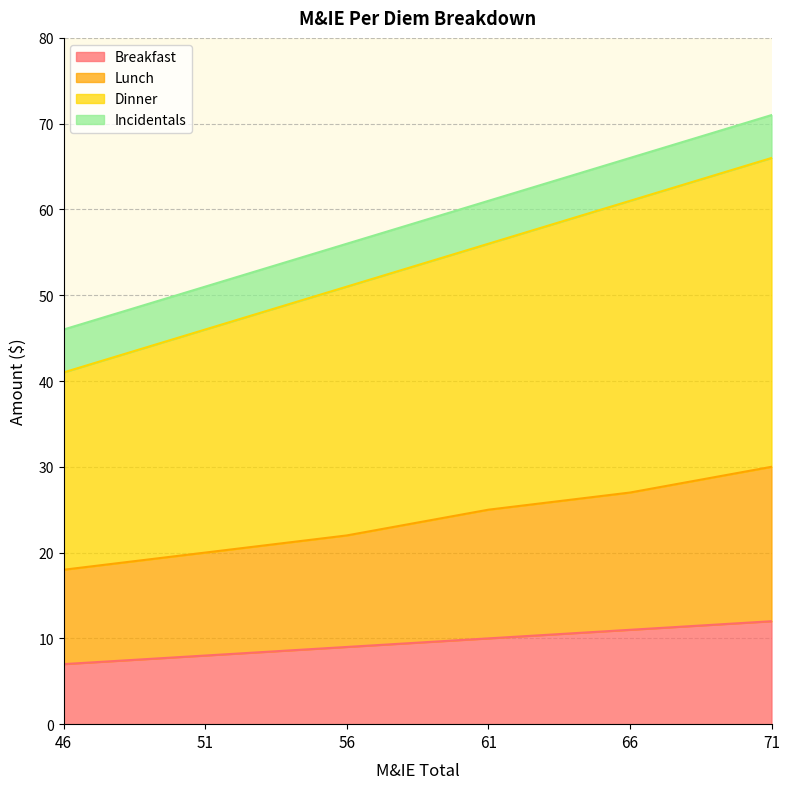

Which label corresponds to the smallest value in the chart?

46